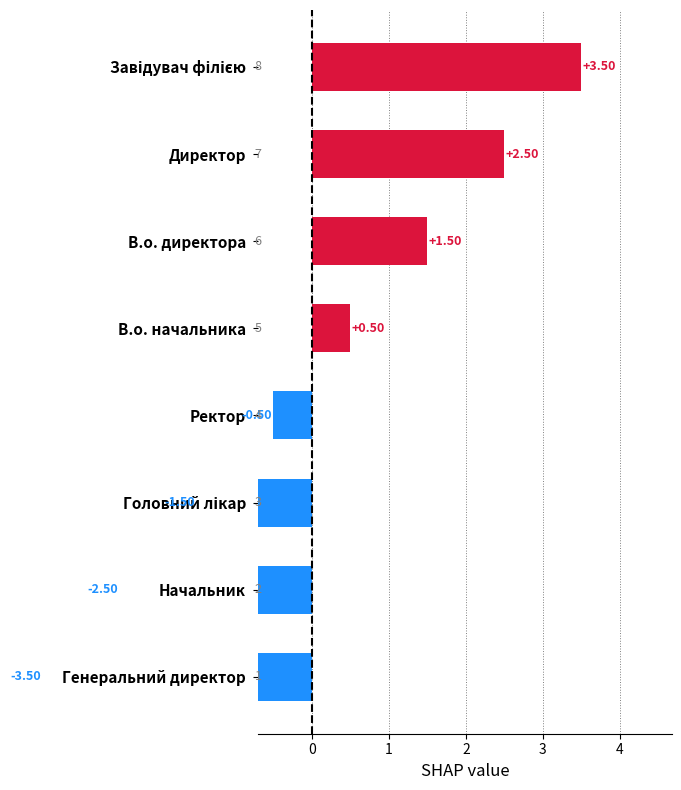

How many data points does each series have?

8